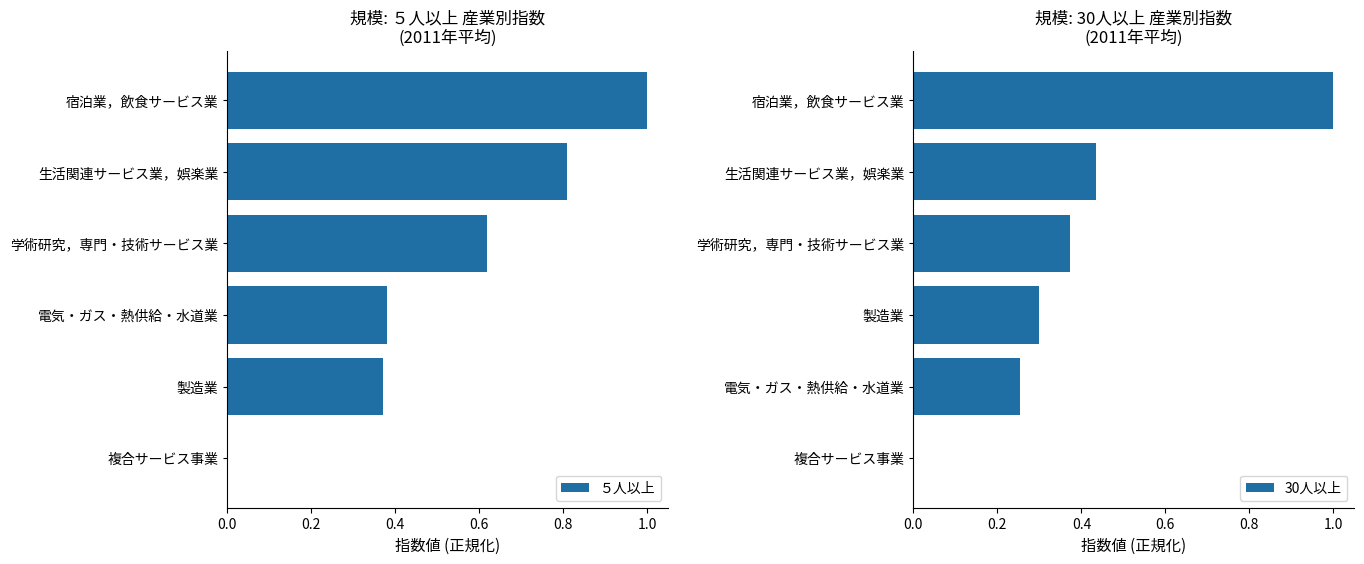

The ５人以上 series shows 1.4 at 宿泊業，飲食サービス業. True or false?

False